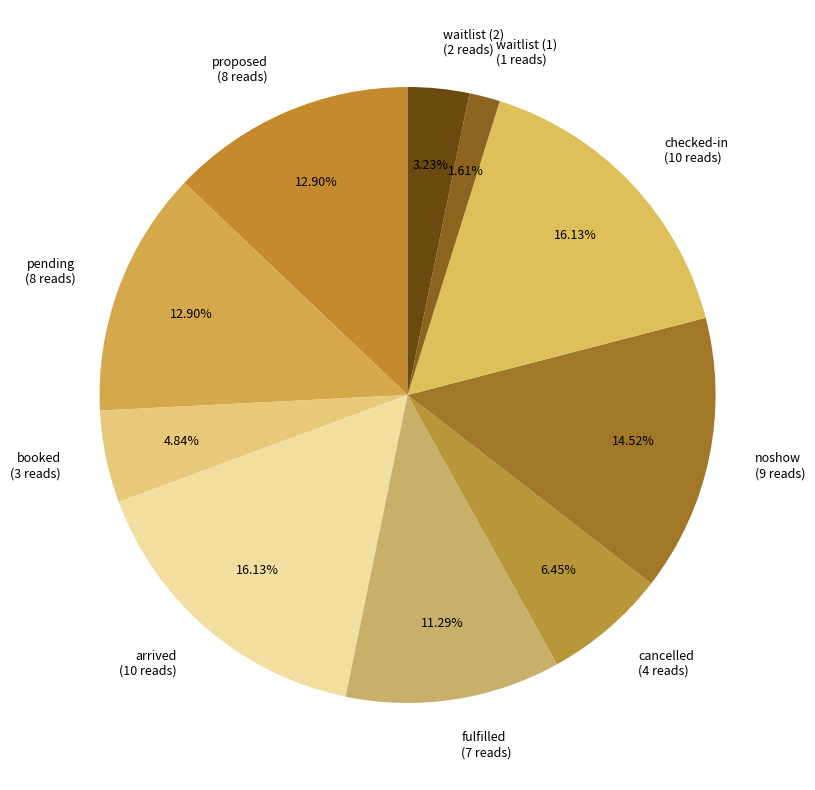

How many segments does this pie chart have?

10